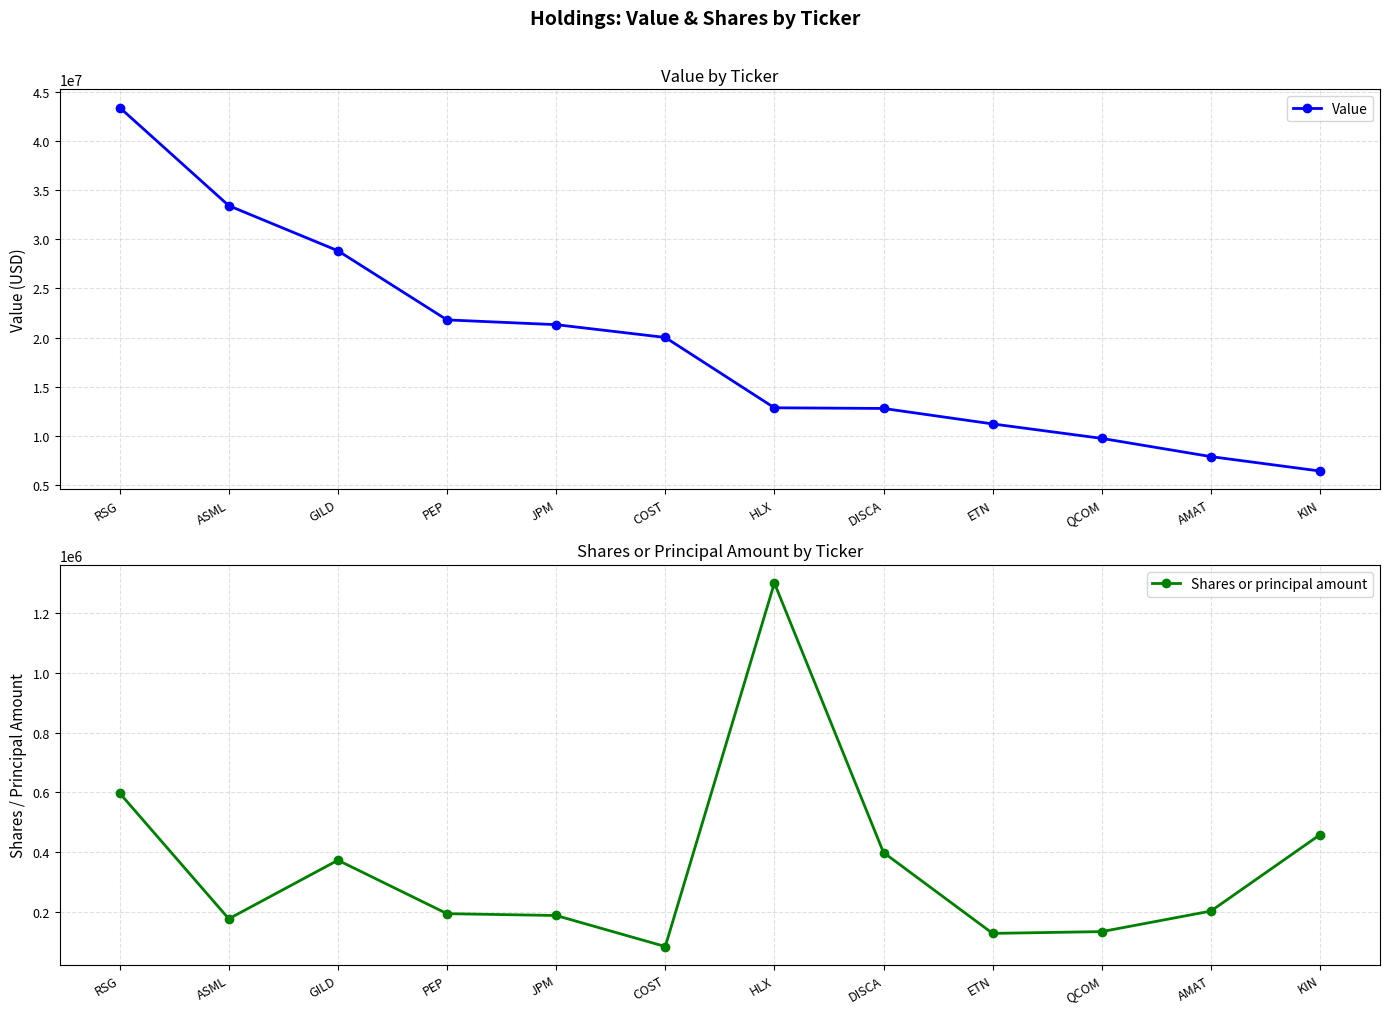

How many data points in Value are above 20012000?

5